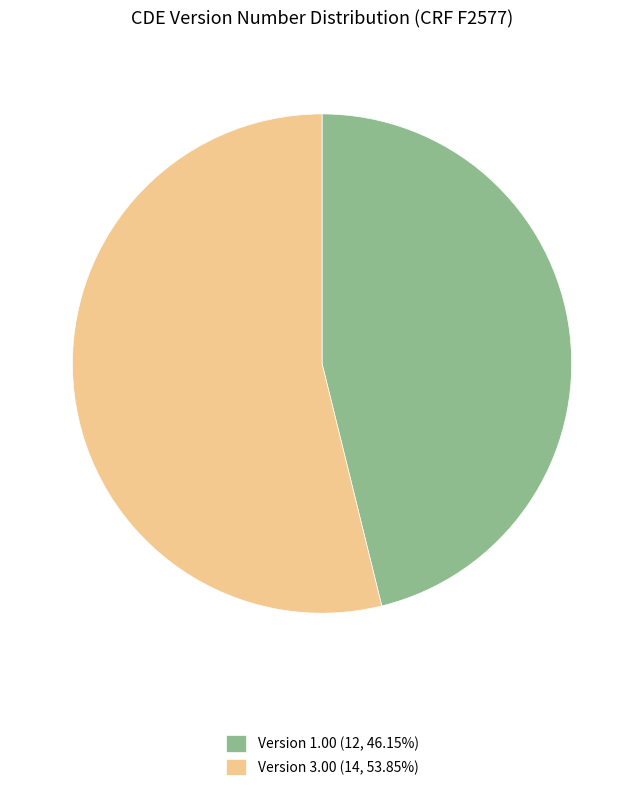

Is Version 1.00 (12, 46.15%) the majority of the pie?

No